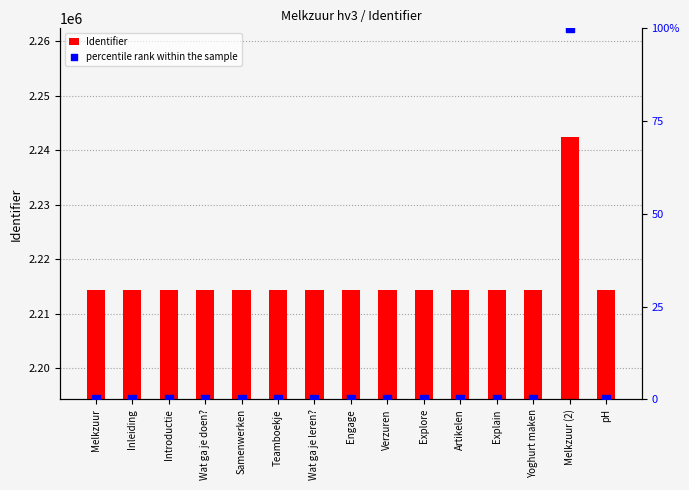

Which series contains the lowest Y value?

percentile rank within the sample